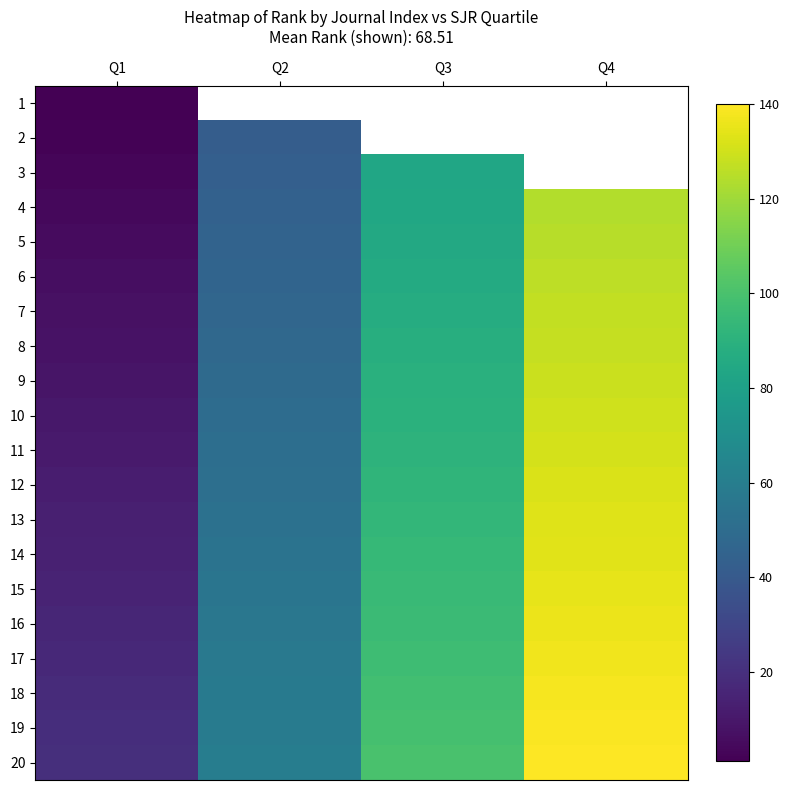

Which series has the widest spread of values?

4